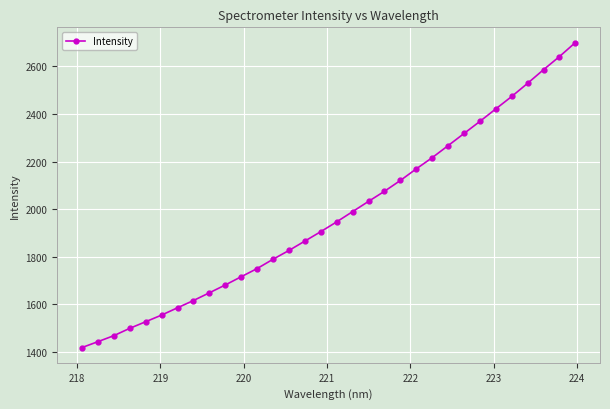

What is the value of the 17th point from the left?

1946.8